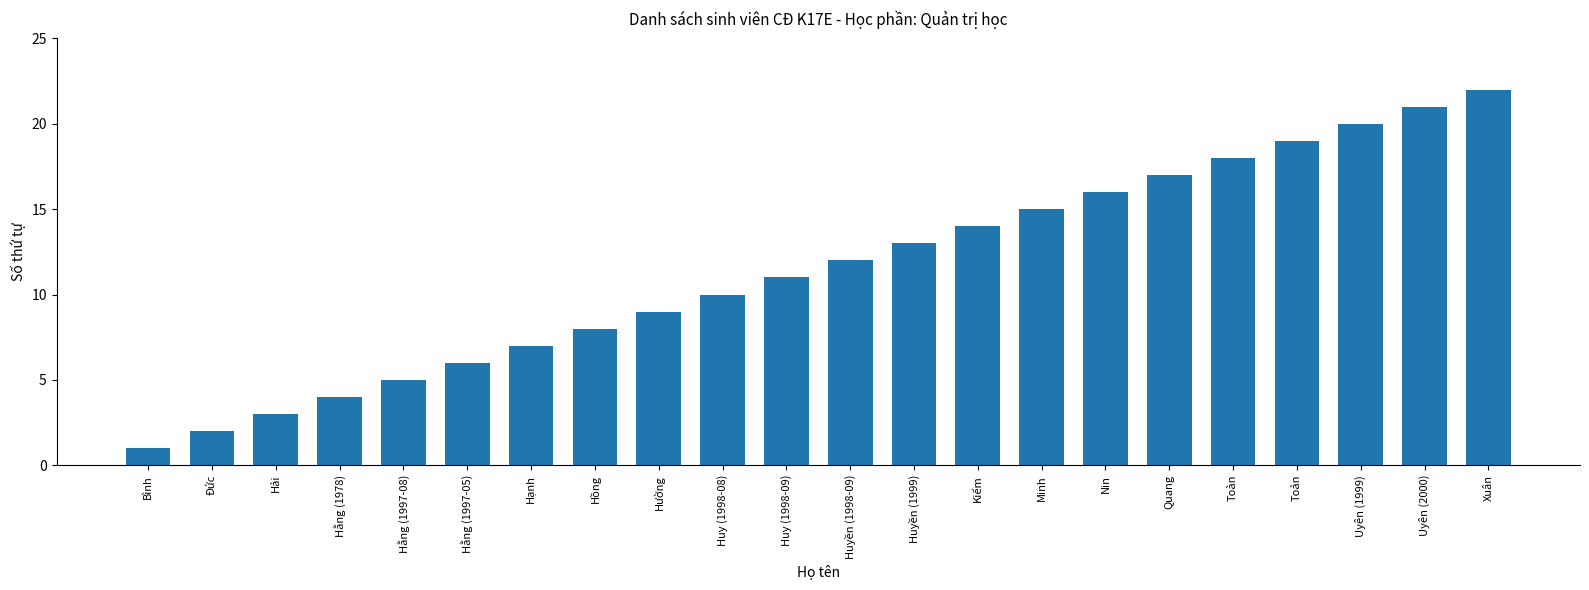

What is the label of the 18th bar from the left?

Toàn